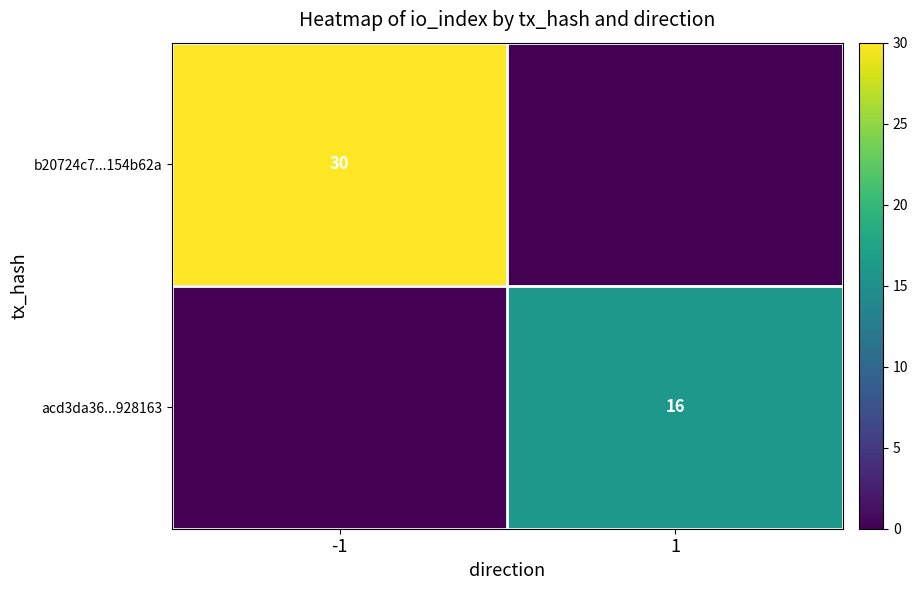

True or false: b20724c7...154b62a has a value of 30 at -1.

True